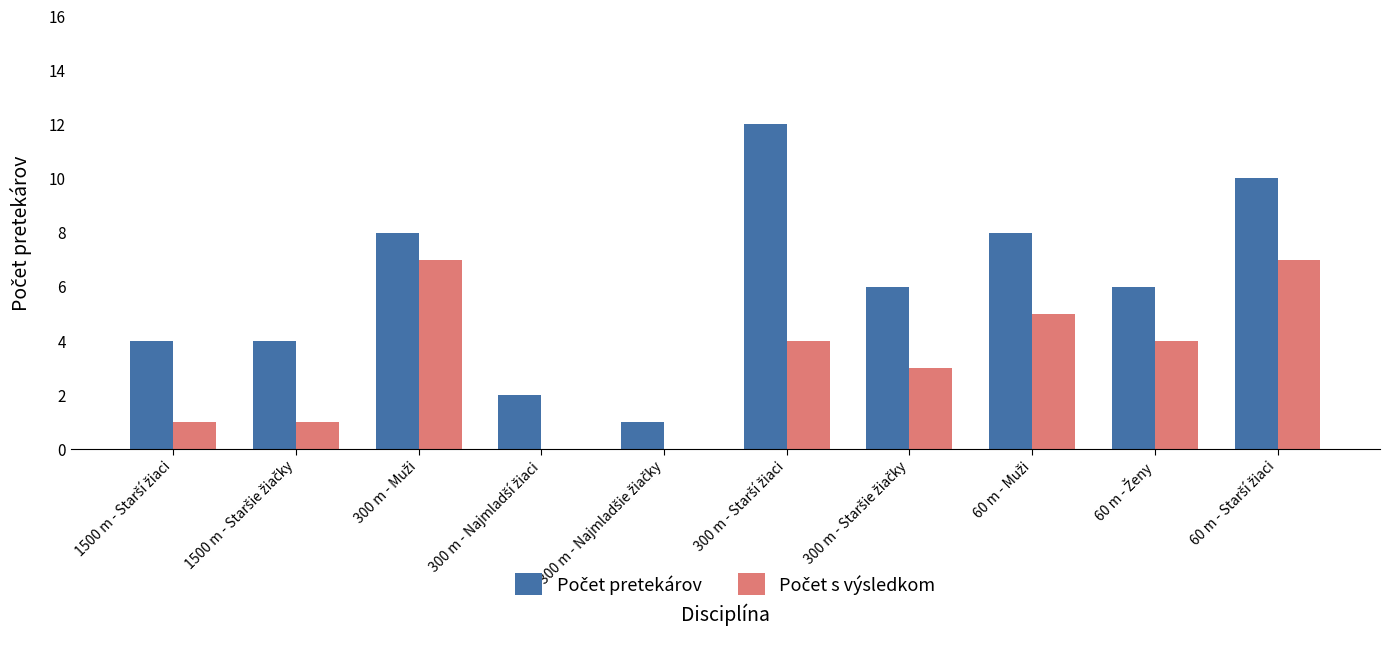

What is the greatest value displayed?

12